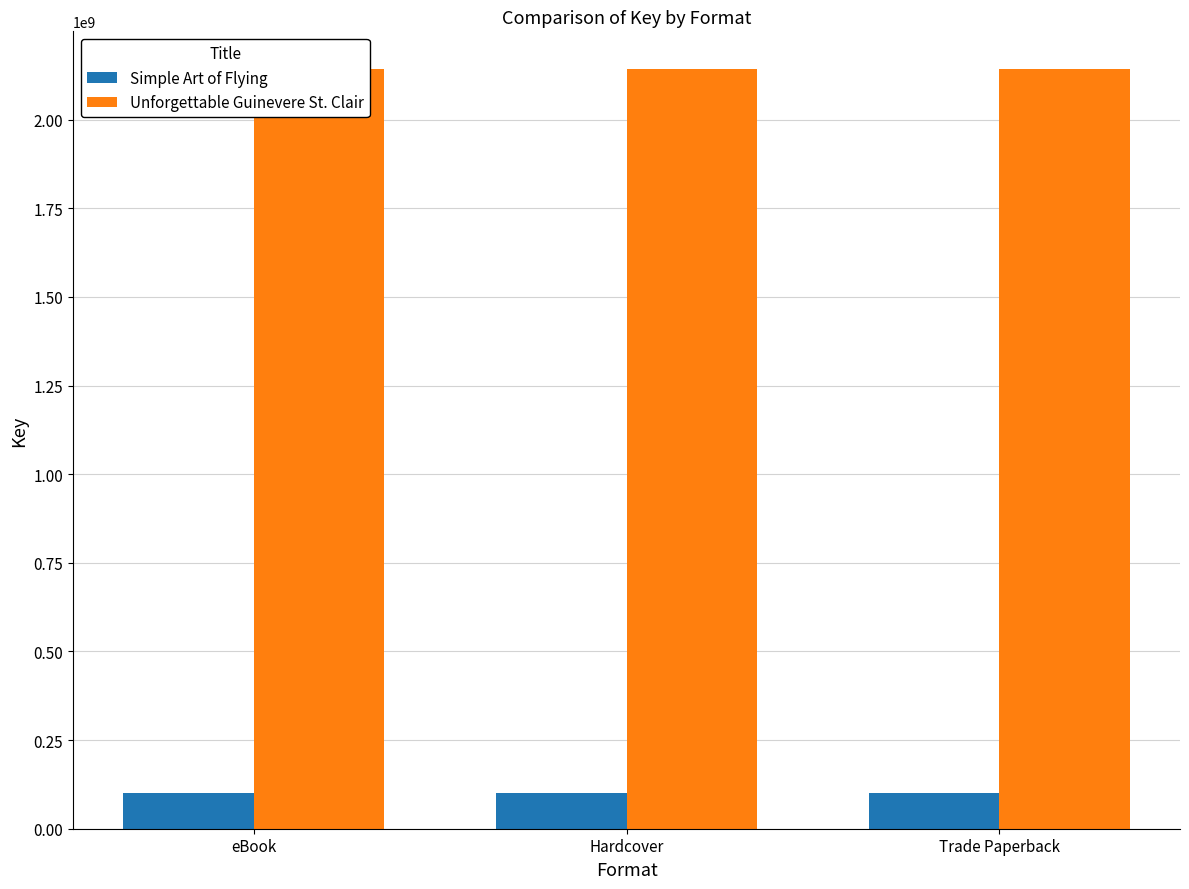

What is the minimum value shown in the chart?

100697347